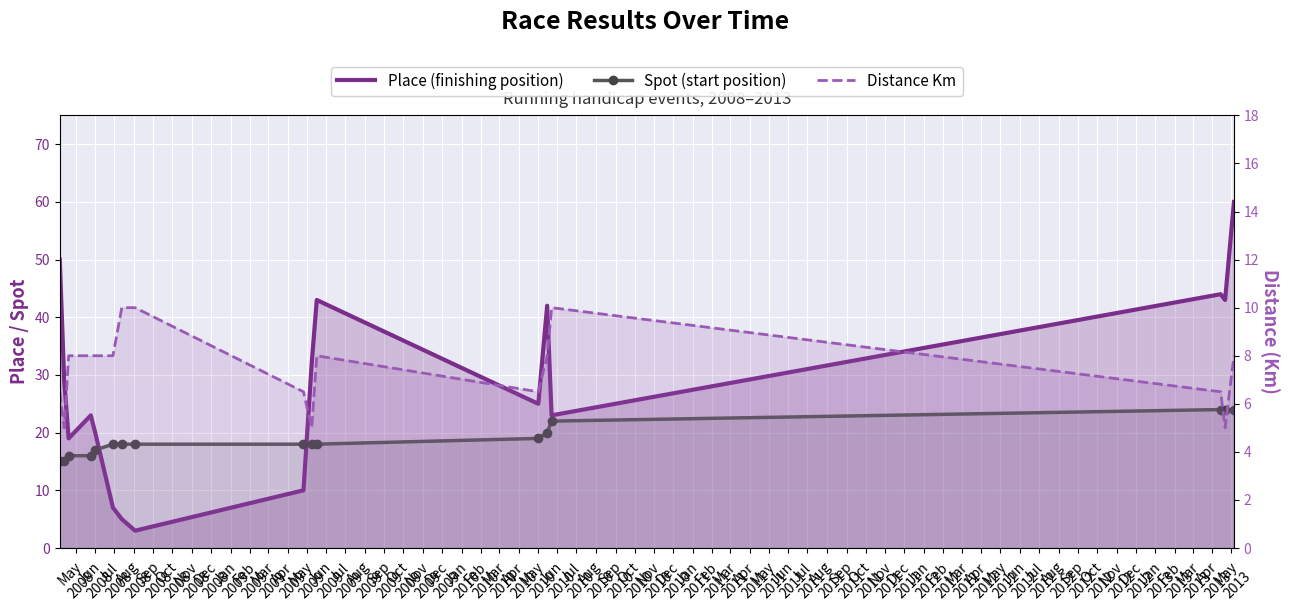

List the series in order of their peak value, lowest first.

Distance Km, Spot (start position), Place (finishing position)